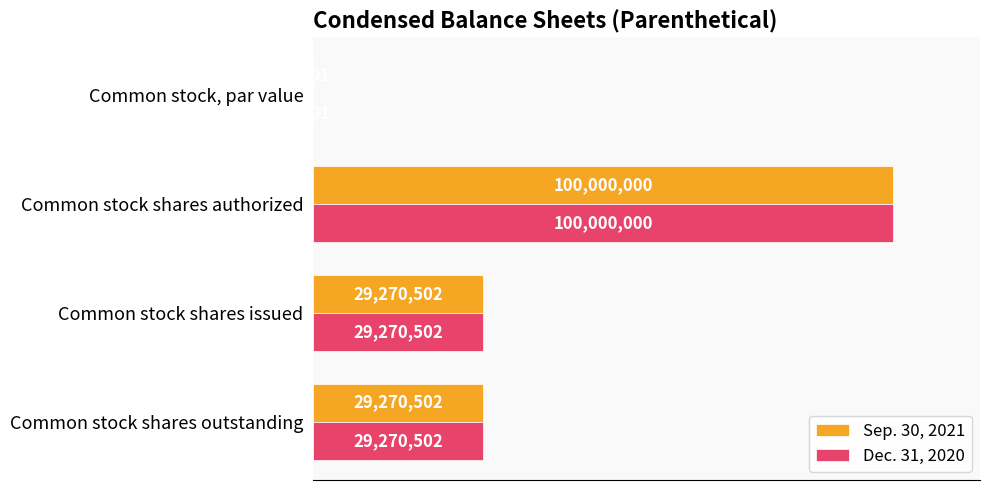

What is the difference between the second highest and minimum values in the Dec. 31, 2020 series?

29270502.0